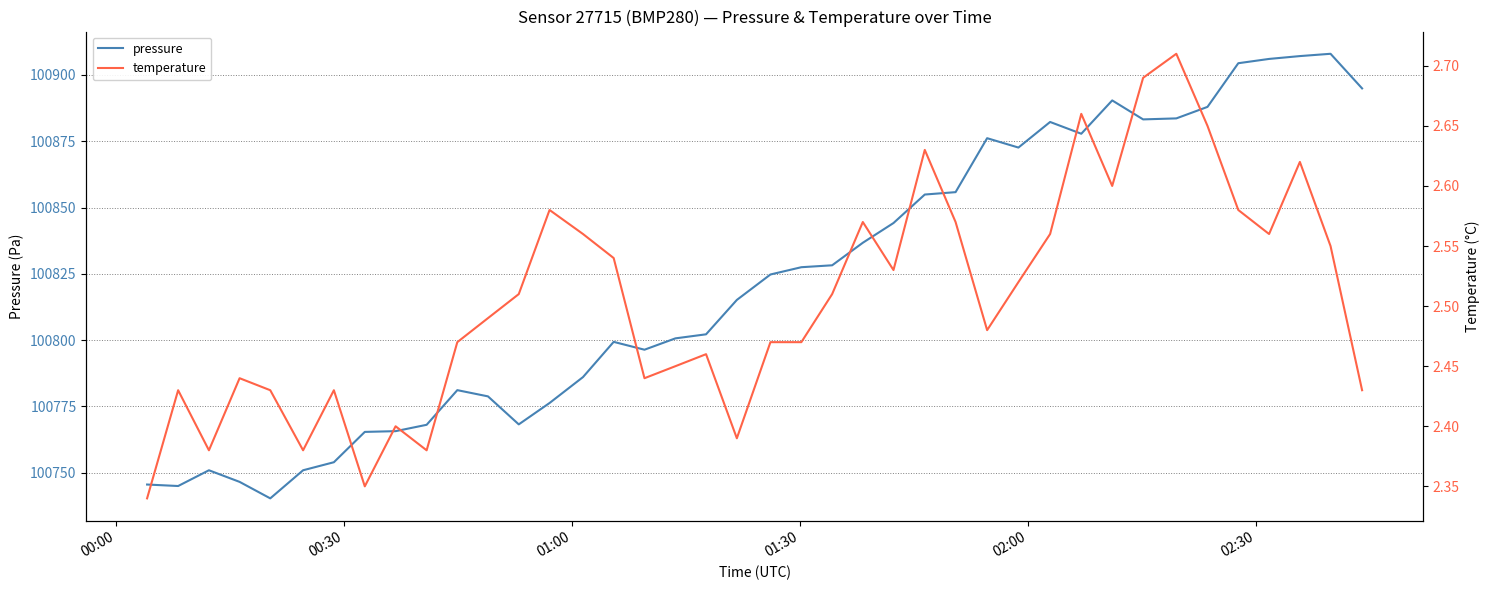

What is the highest value of the pressure series?

100908.0